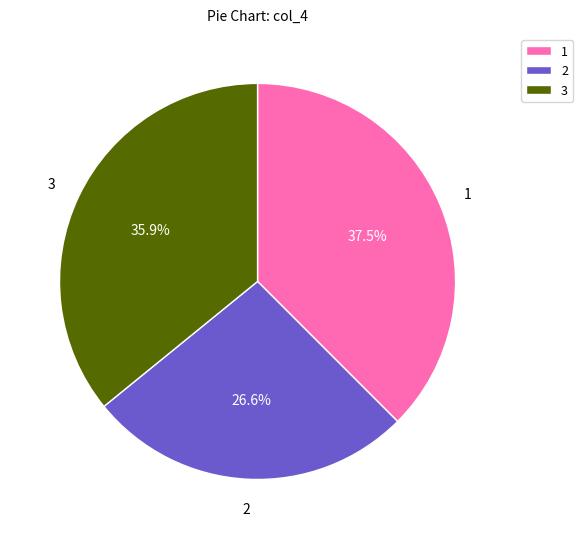

Does any single category account for the majority?

No